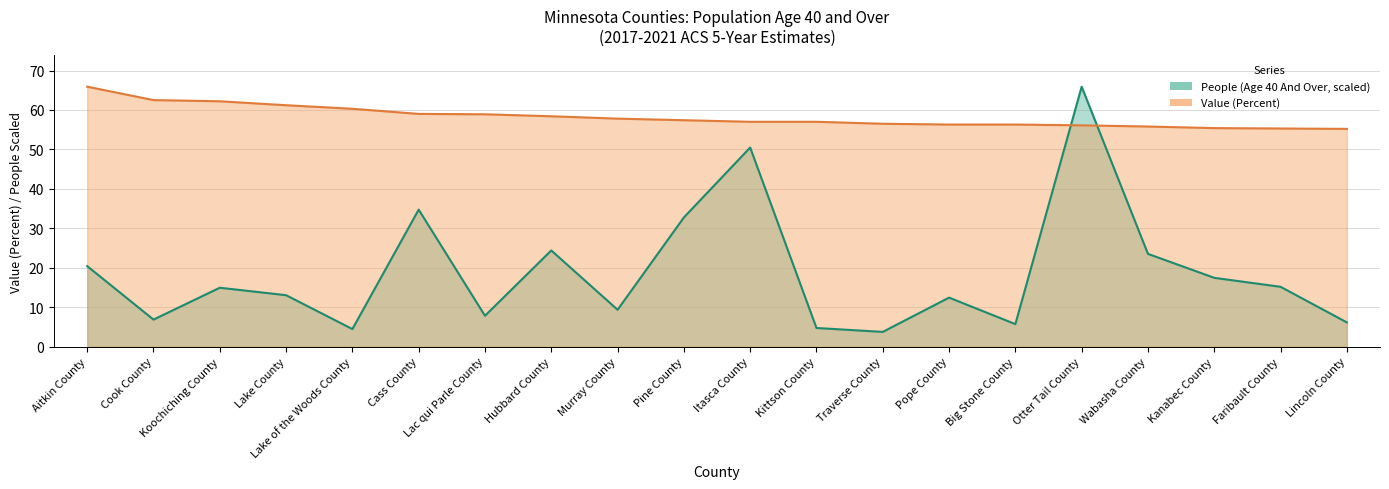

List the series in order of their peak value, highest first.

People (Age 40 And Over), Value (Percent)